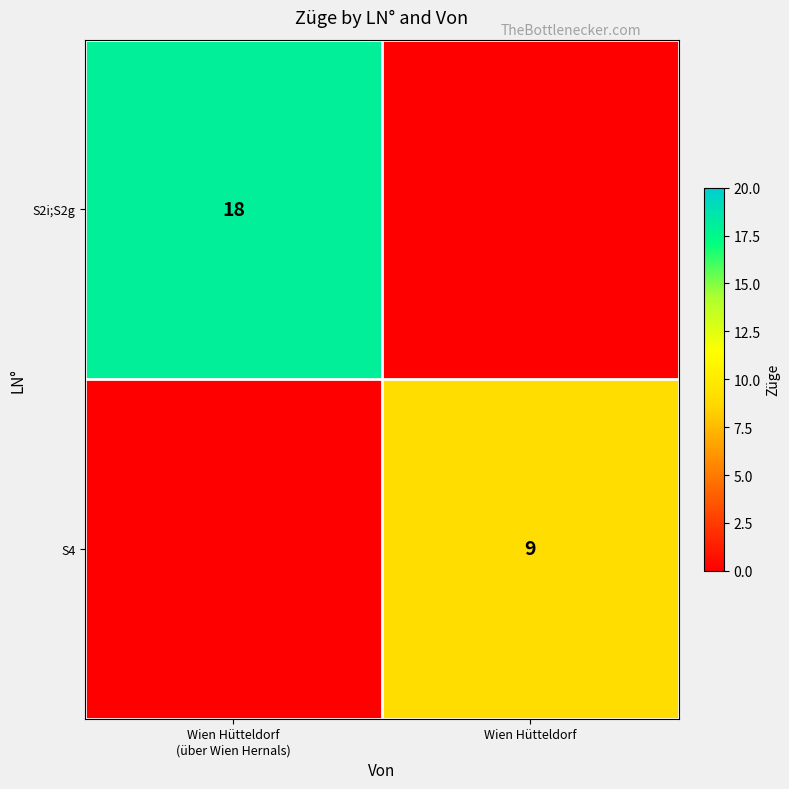

The value of S4 at Wien Hütteldorf is 9. True or false?

True